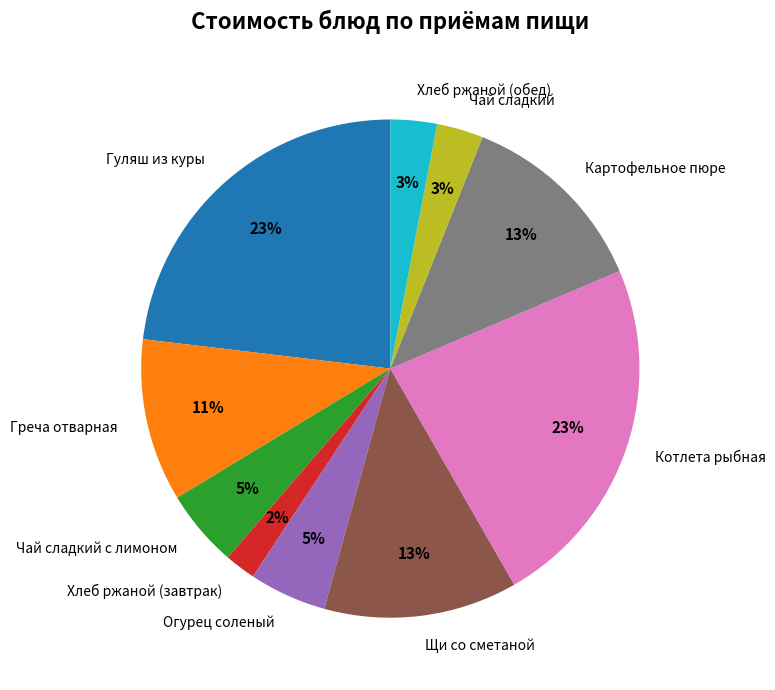

Which slice is the smallest?

Хлеб ржаной (завтрак)